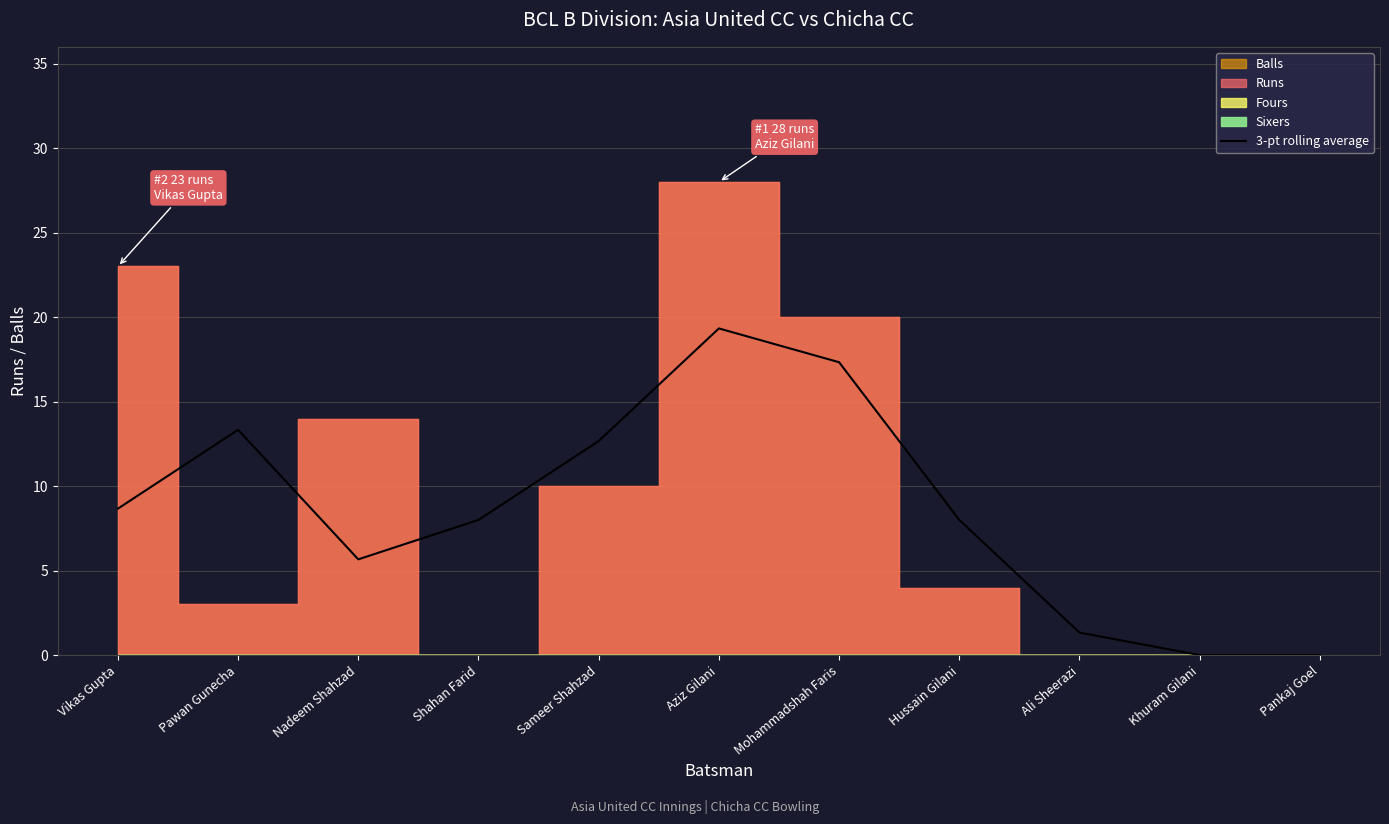

True or false: the data shows 17.3 at Mohammadshah Faris.

True